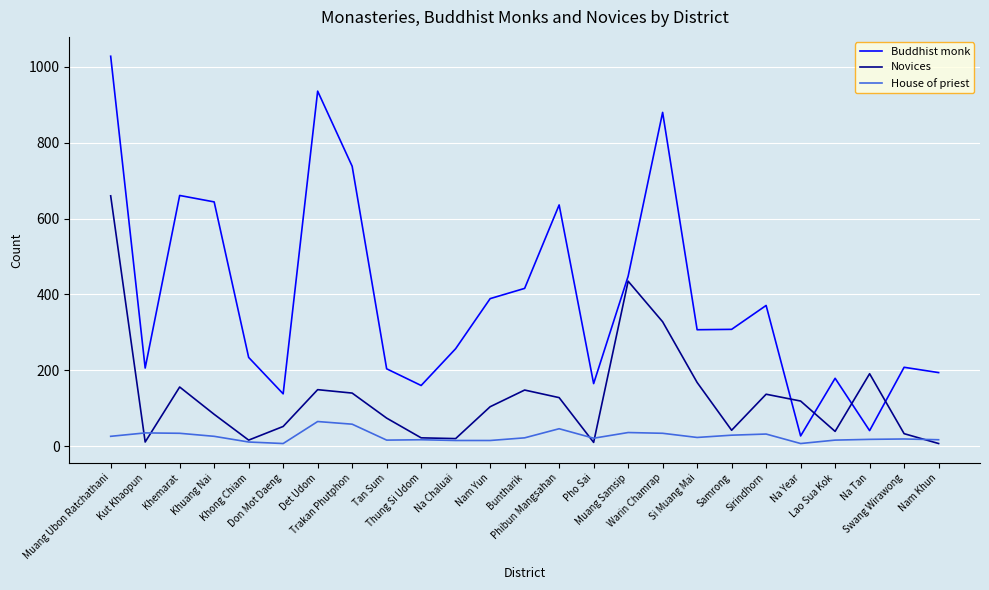

What is the difference between the maximum and minimum values in the House of priest series?

58